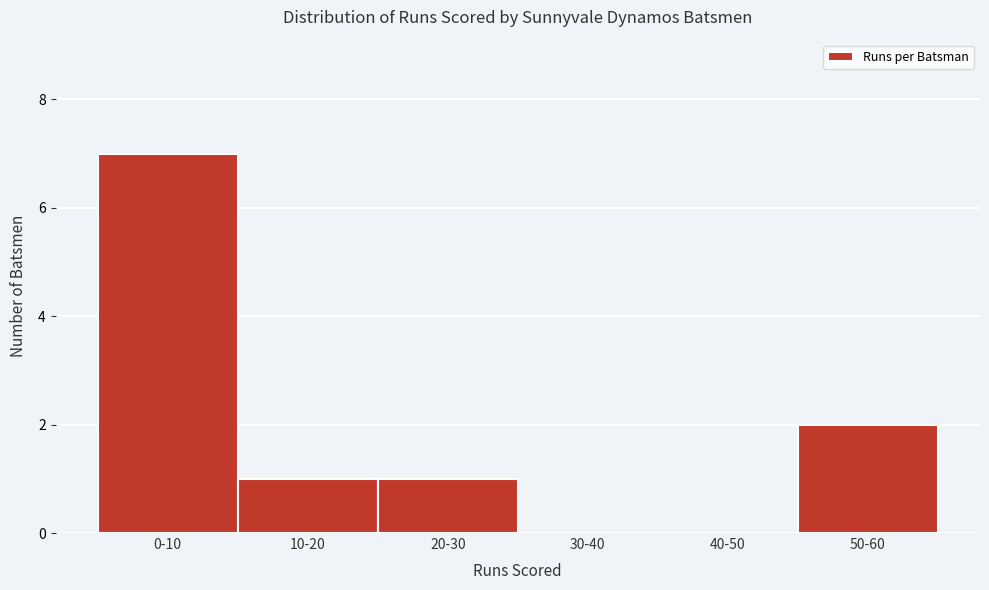

Reading right to left, extract all data points from this chart.

50-60=2	40-50=0	30-40=0	20-30=1	10-20=1	0-10=7